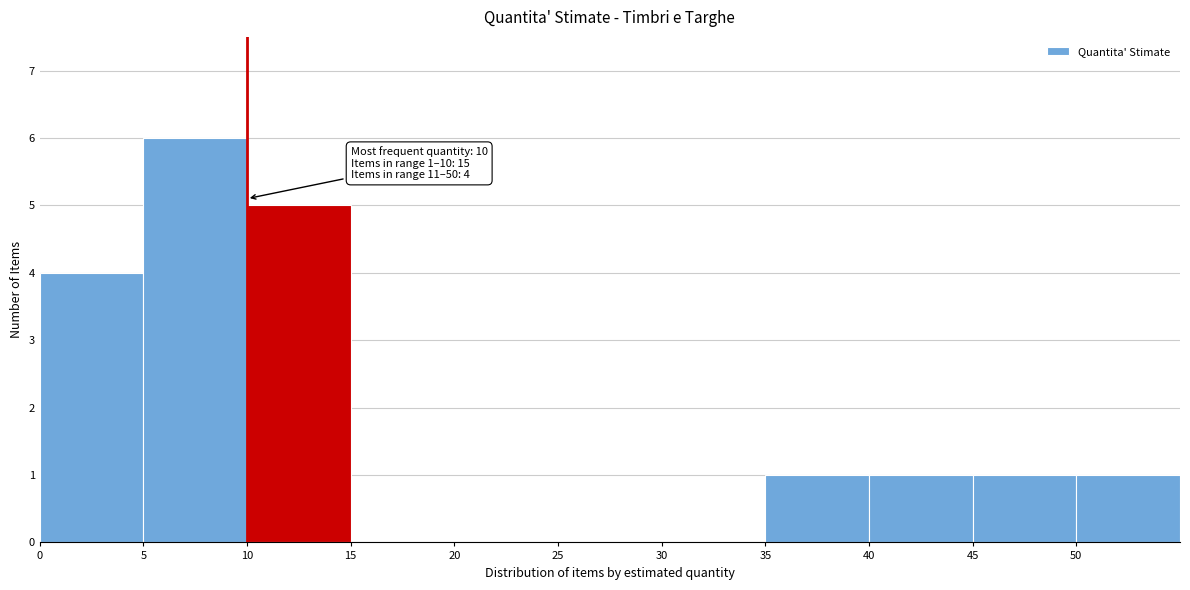

Over which range of the x-axis is the bar tallest?

5 to 10